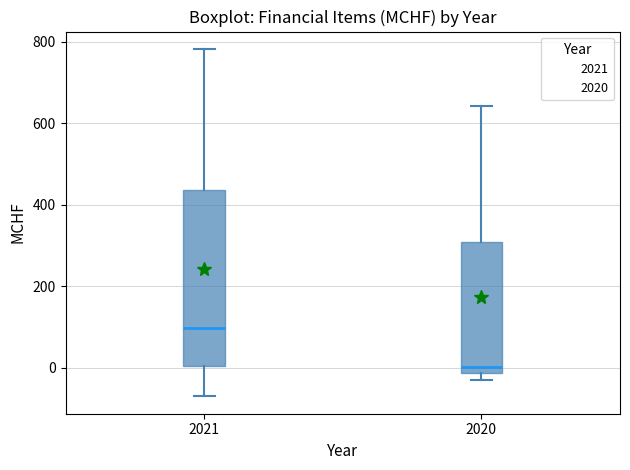

Where is the upper edge of the box at x = 2020 on the y-axis? The values are not printed on the chart, so give them approximately, as read against the axis.

300